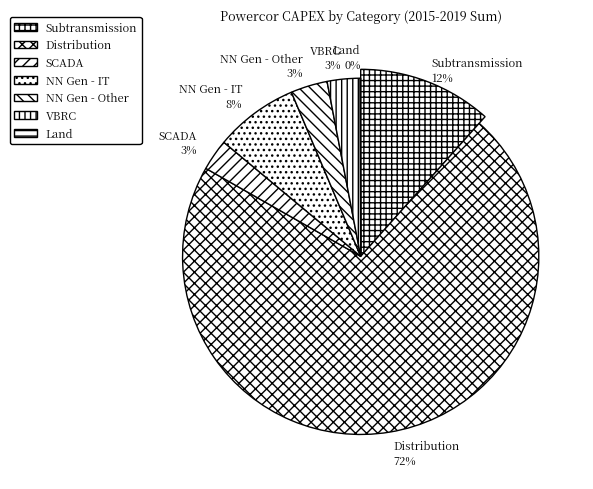

What percentage do Distribution and SCADA/Network control together represent?

74.5%